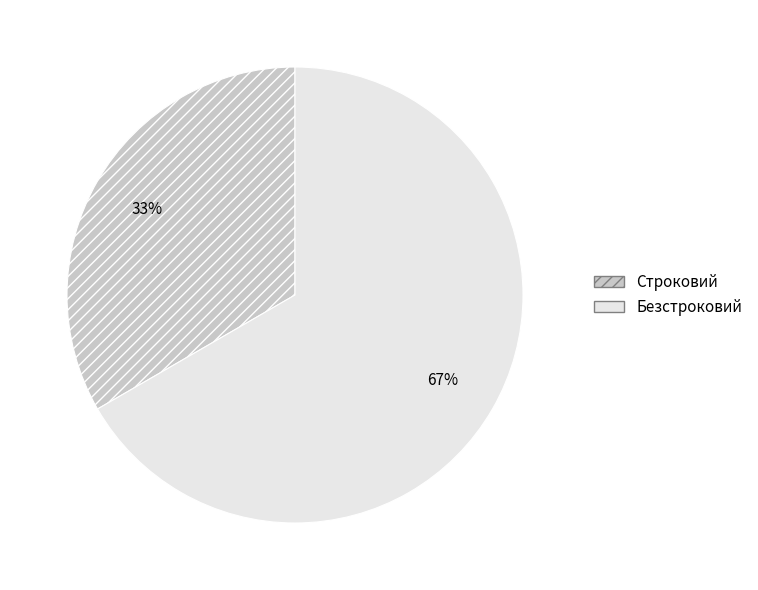

What is the smallest slice in the pie chart?

Строковий